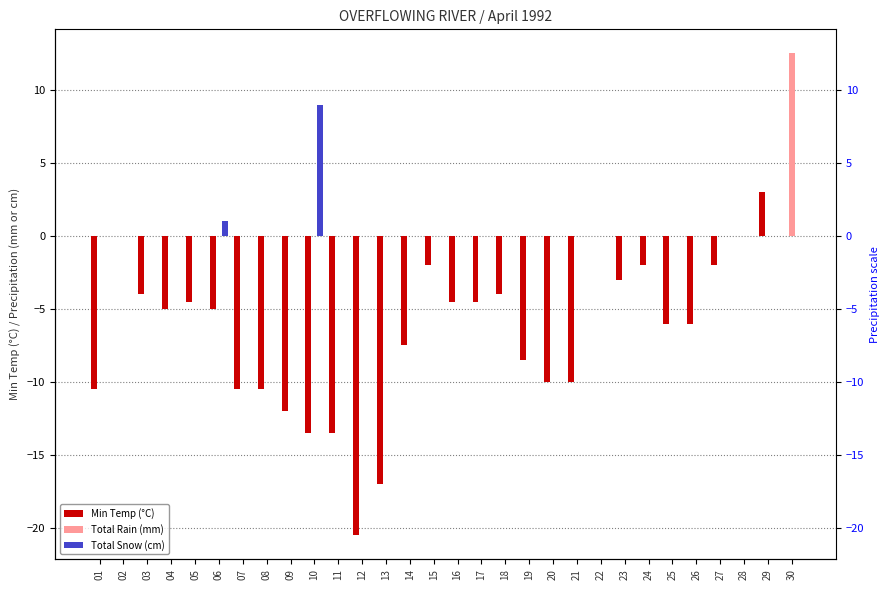

Is the value of Total Snow (cm) at 21 greater than the value of Min Temp (°C) at 25?

Yes